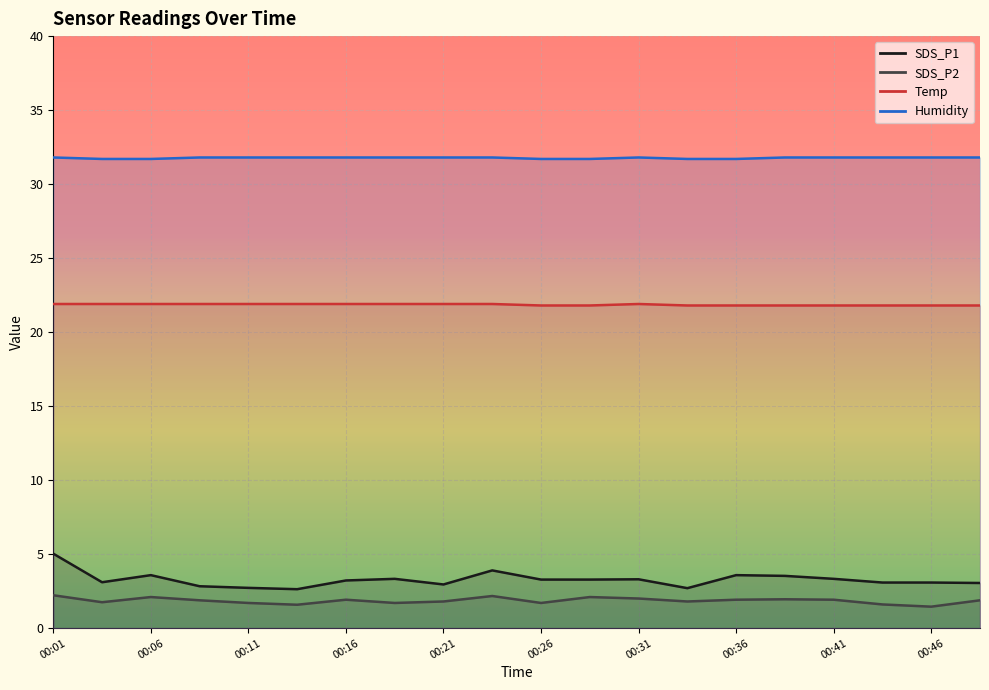

Rank the series at 00:26 from lowest to highest value.

SDS_P2, SDS_P1, Temp, Humidity